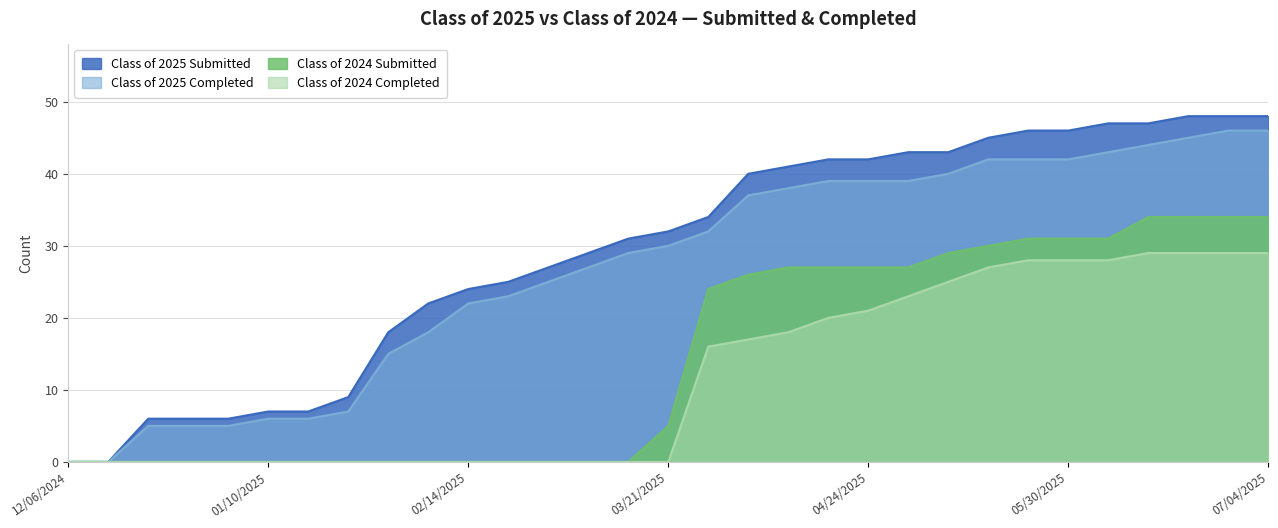

How many data points in Class of 2024 Submitted are above 5?

15